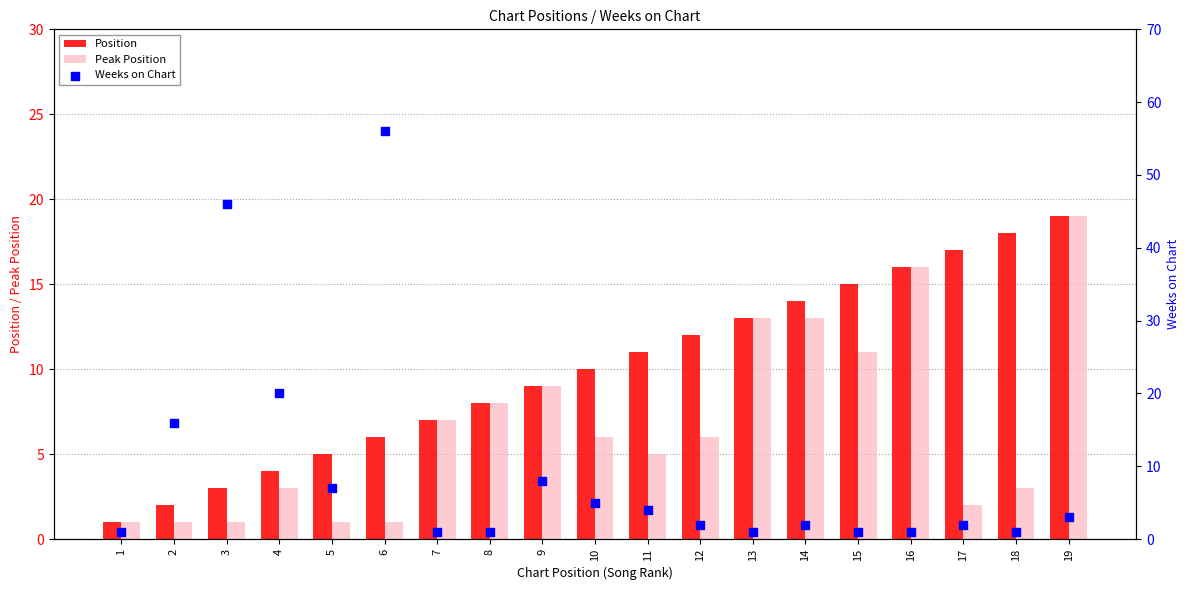

Which series has the widest spread of Y values?

Weeks on Chart